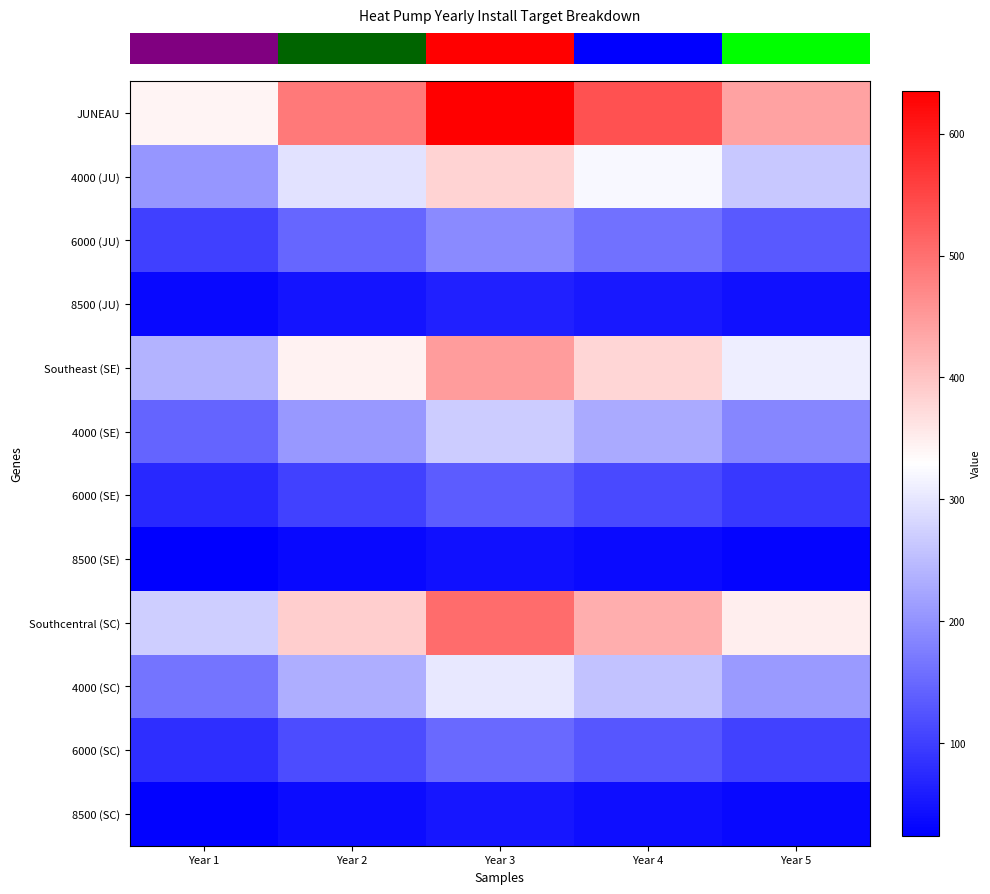

Which has a higher value, Year 1 or Year 2?

Year 2